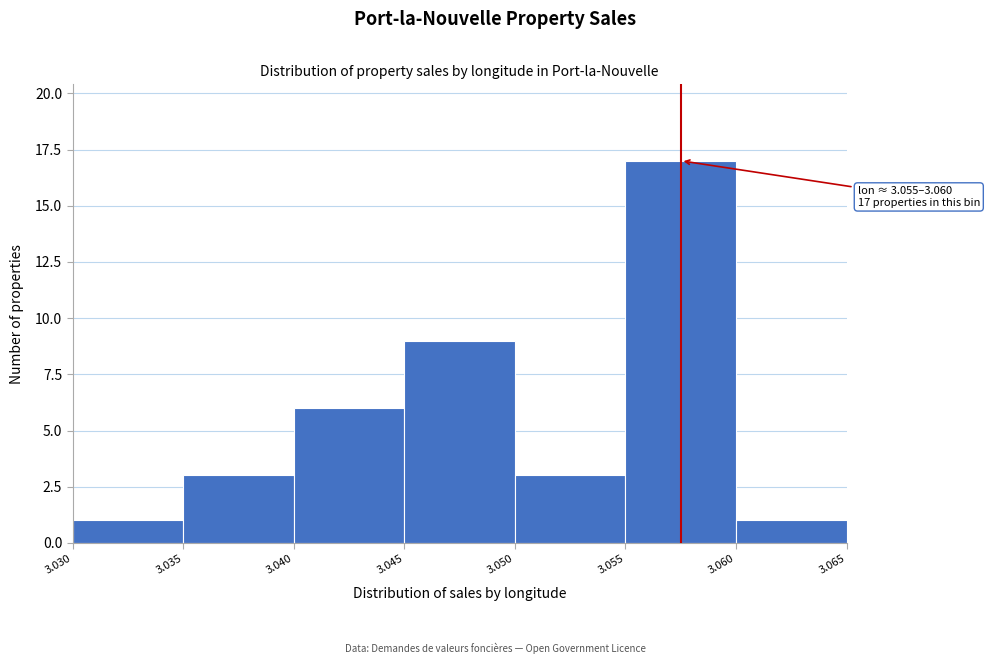

Over which range of the x-axis is the bar tallest?

3.055 to 3.060